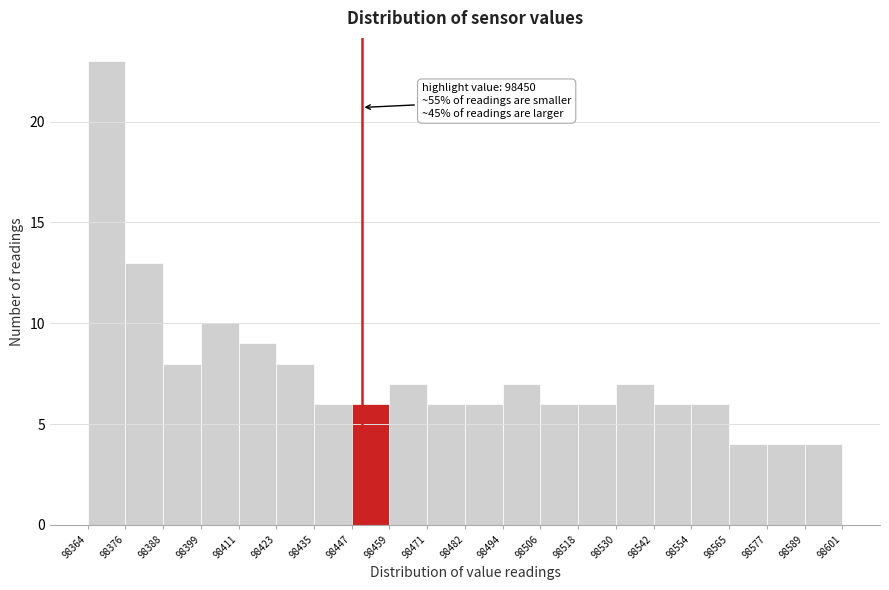

Over which range of the x-axis is the bar tallest?

98364 to 98376